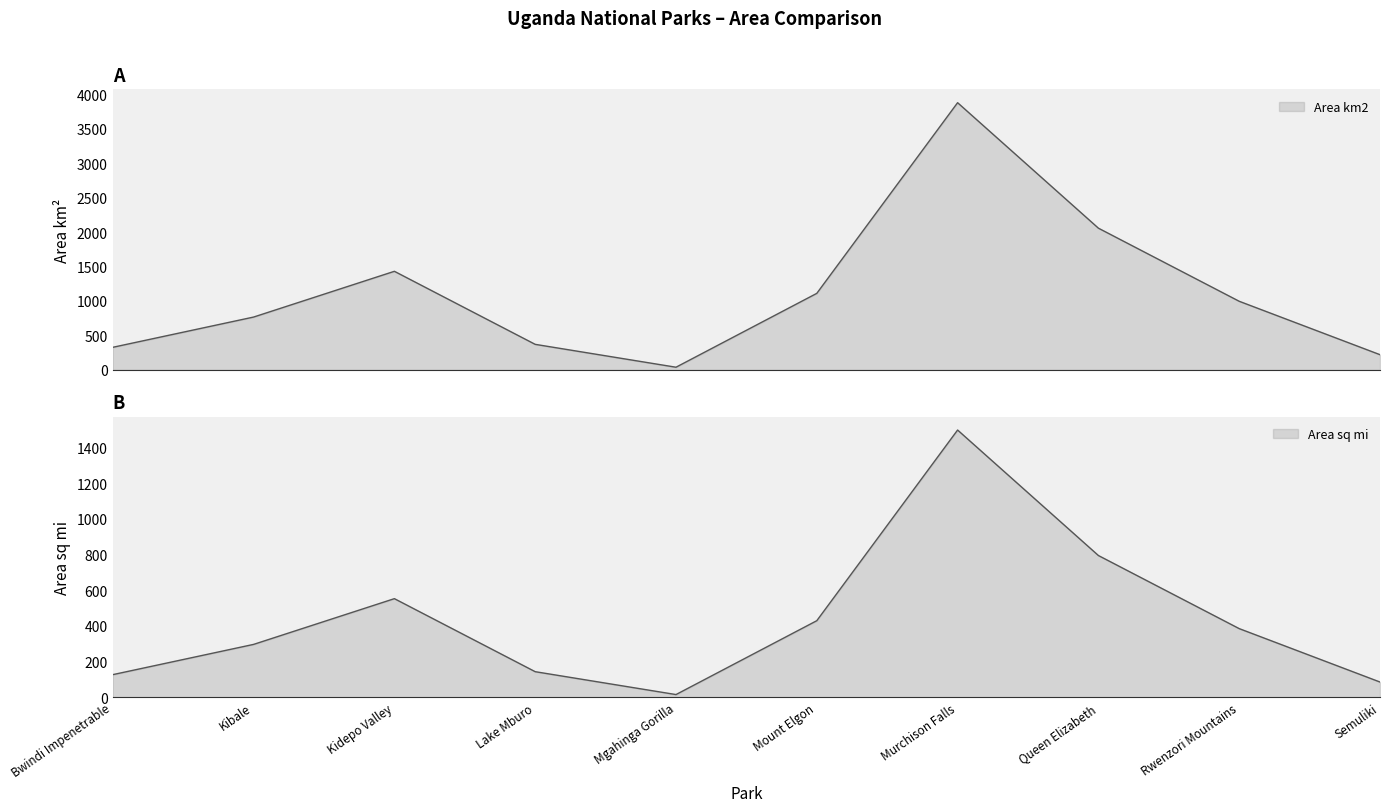

What is the total value across all series at Rwenzori Mountains?

1379.2